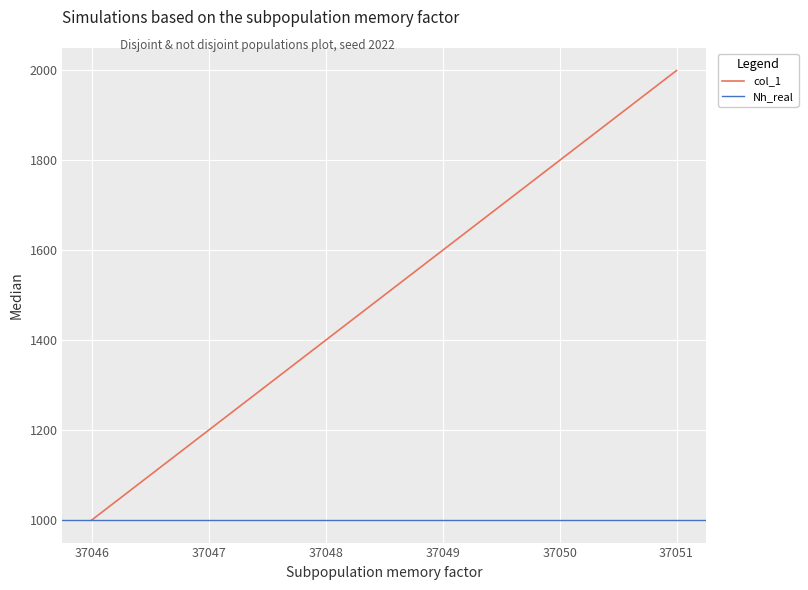

Reading right to left, extract all data points from this chart.

col_1: 2000	1000
Nh_real: 1000	1000